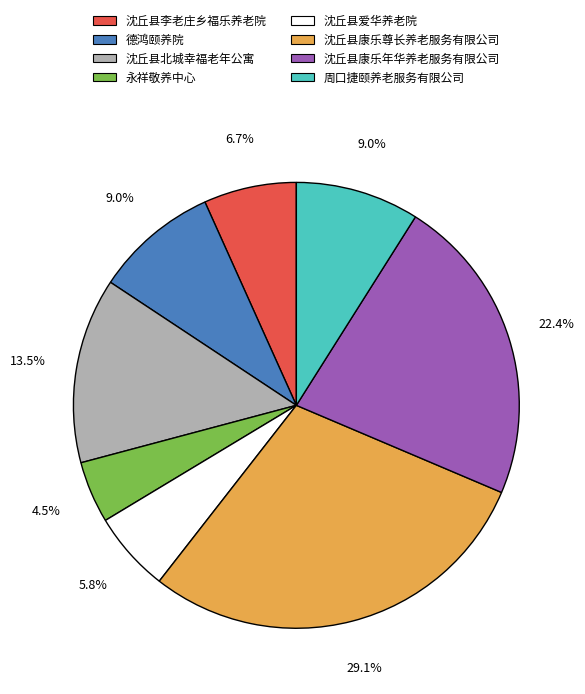

What is the ratio of the value at 沈丘县李老庄乡福乐养老院 to the value at 沈丘县爱华养老院?

1.2